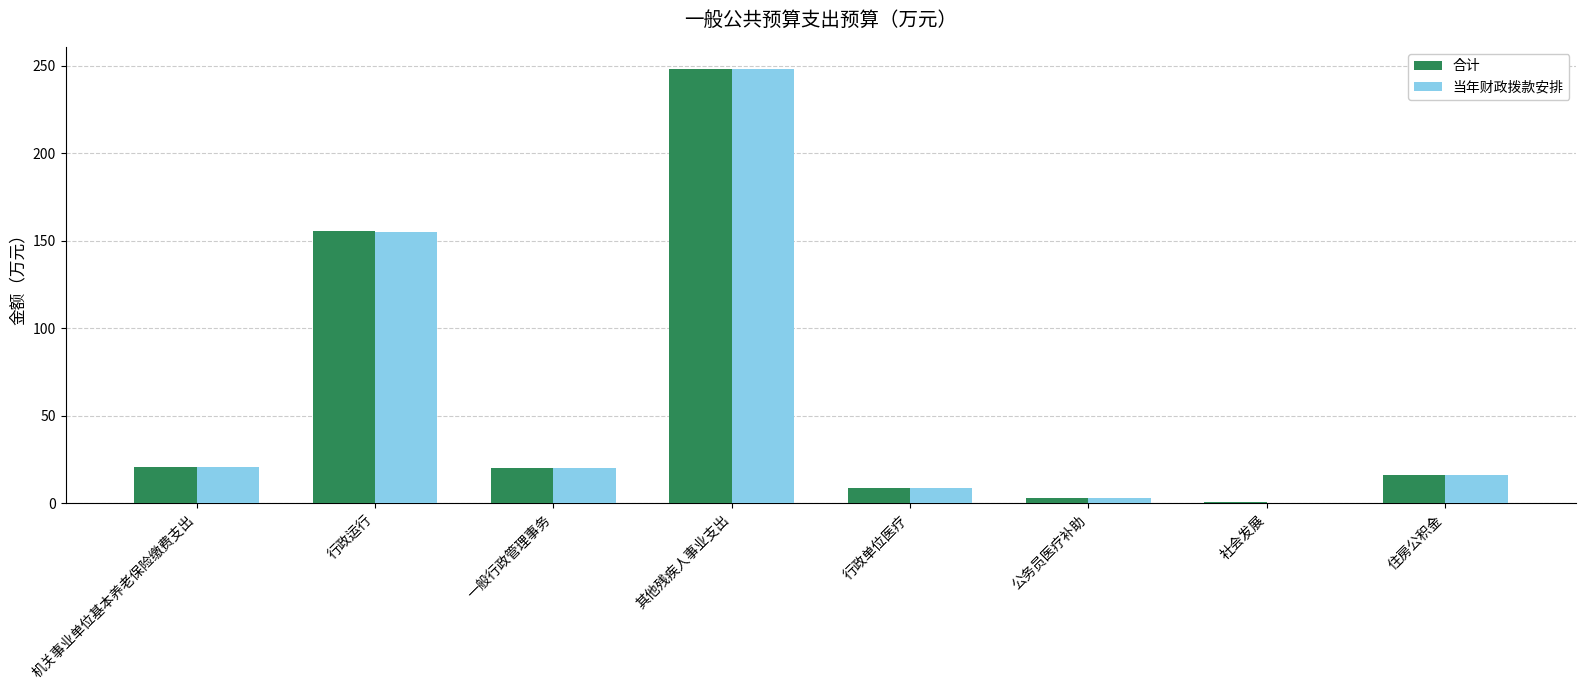

True or false: 当年财政拨款安排 has a value of 30.9 at 机关事业单位基本养老保险缴费支出.

False